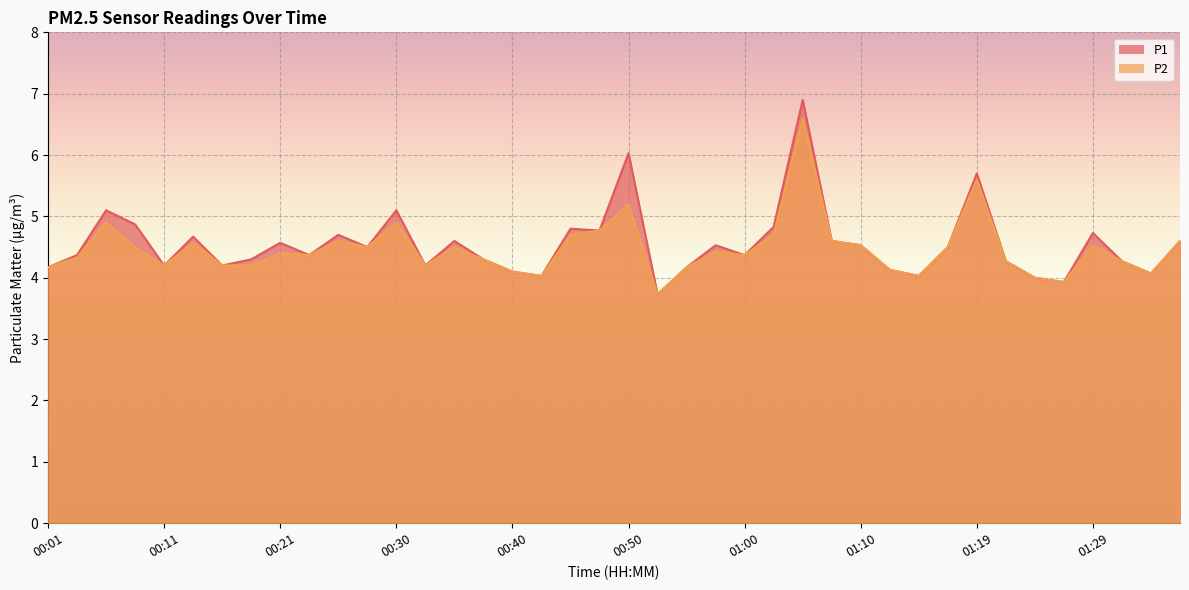

List the series in order of their peak value, highest first.

P1, P2